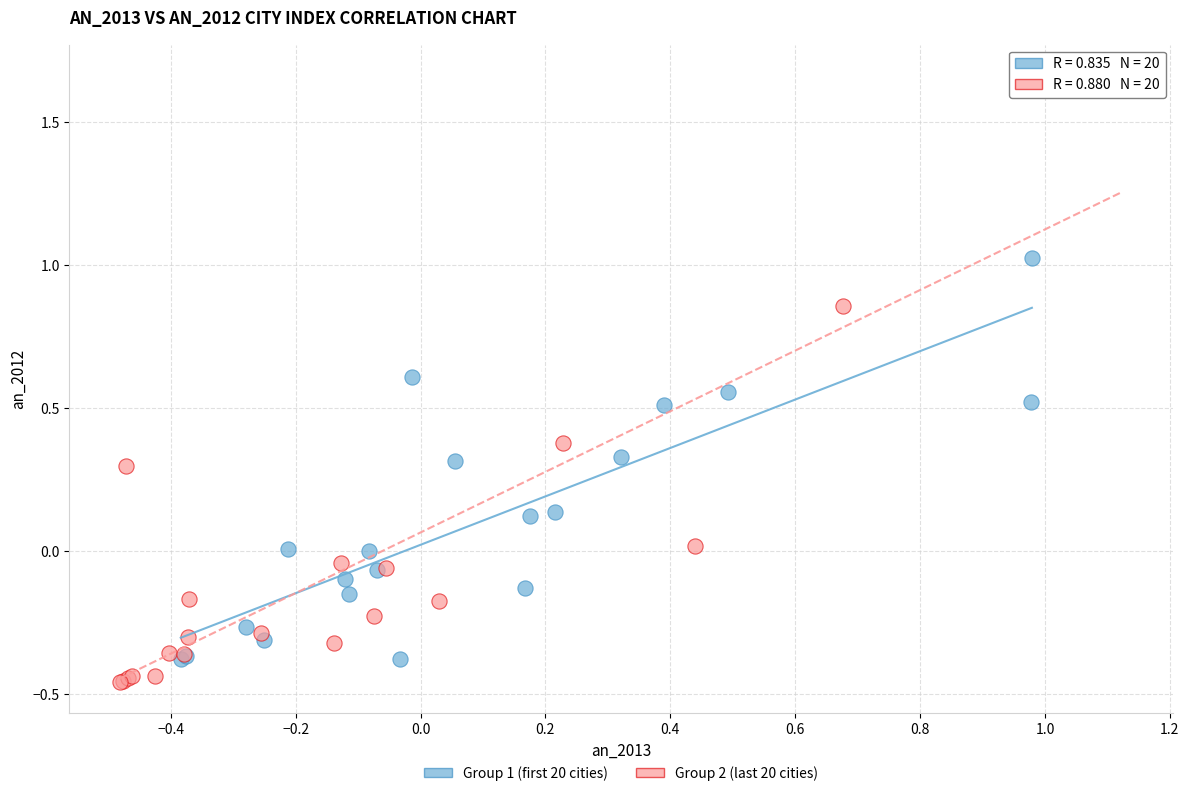

Which series reaches the maximum Y coordinate?

Group 2 (last 20 cities)